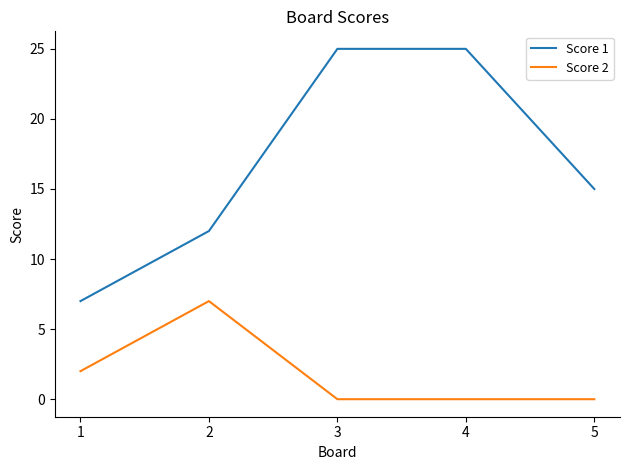

How many distinct data groups are displayed?

2